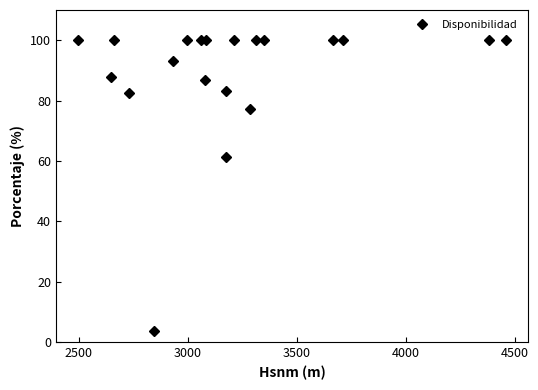

What is the greatest value displayed?

100.0